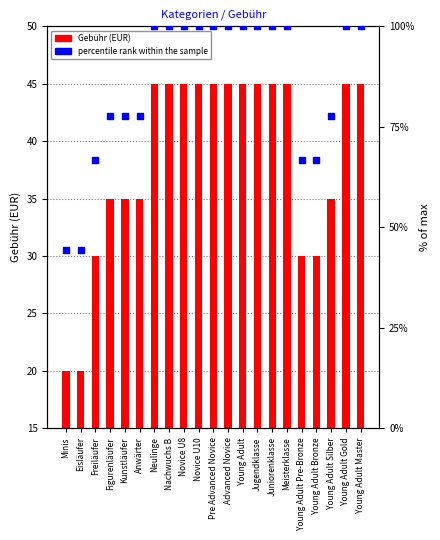

At which category is the sum across all series the highest?

Neulinge